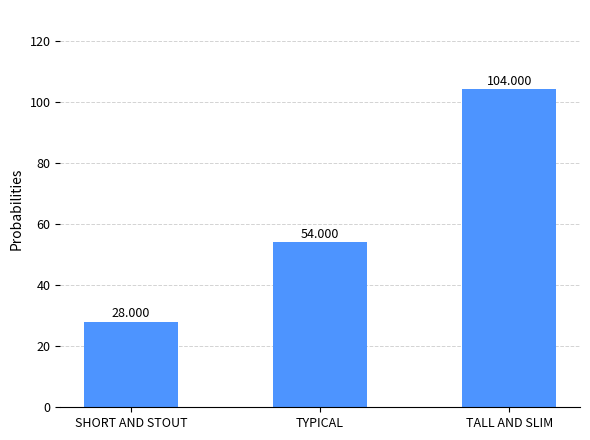

What is the maximum value shown in the chart?

104